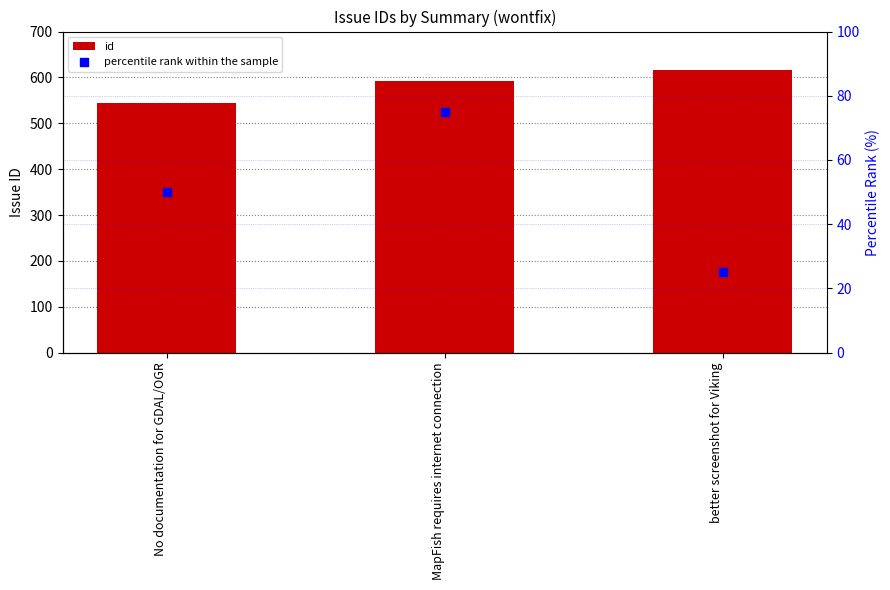

At how many categories does at least one series exceed 526?

3